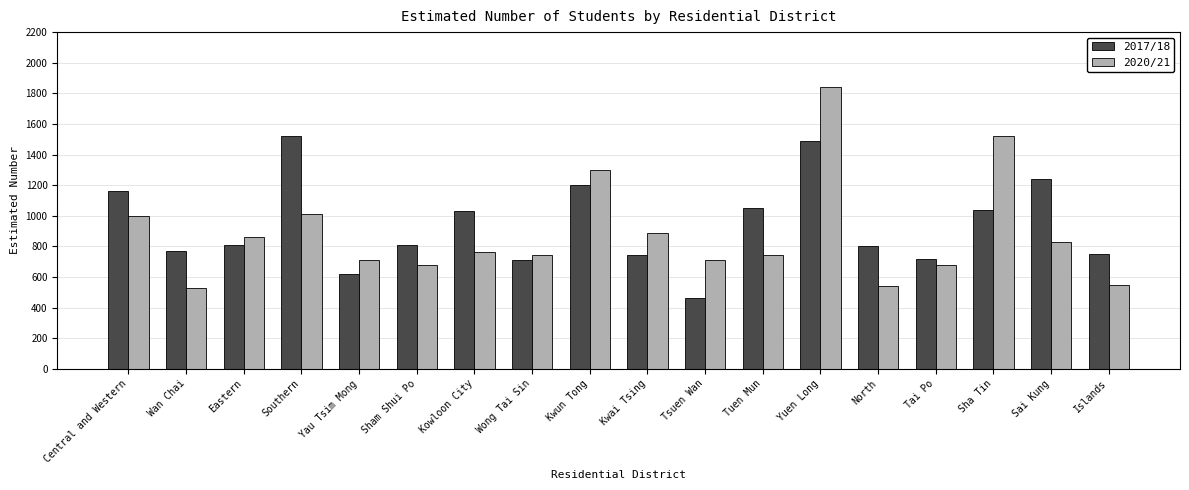

How many distinct data groups are displayed?

2